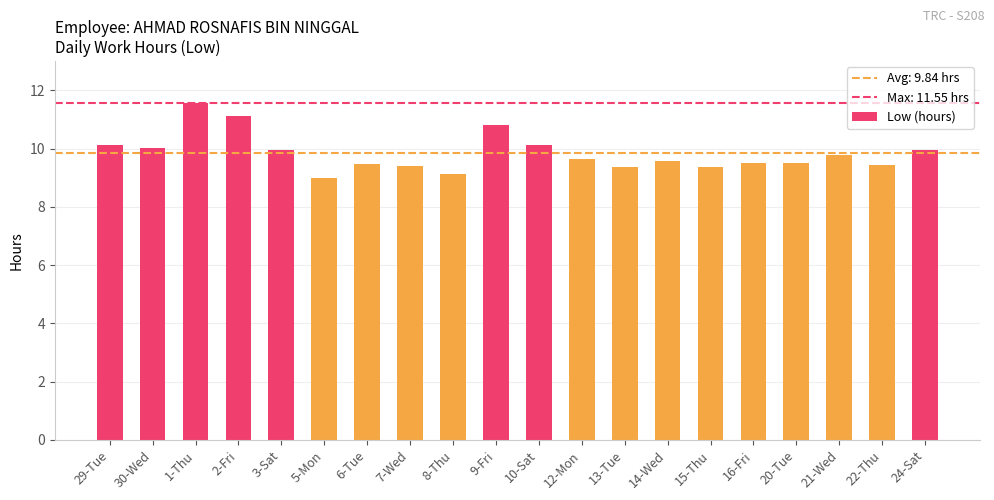

Between 12-Mon and 5-Mon, which is larger?

12-Mon